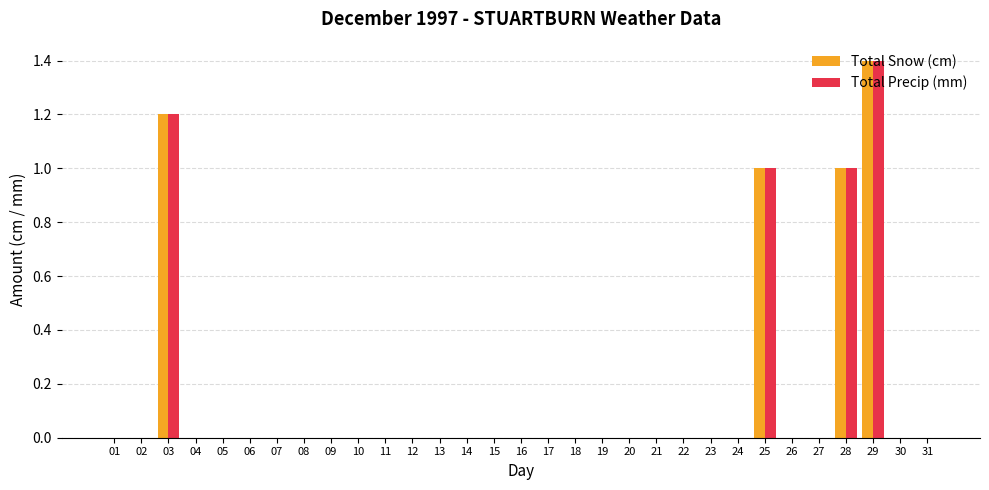

True or false: Total Snow (cm) has a value of 0.0 at 09.

True